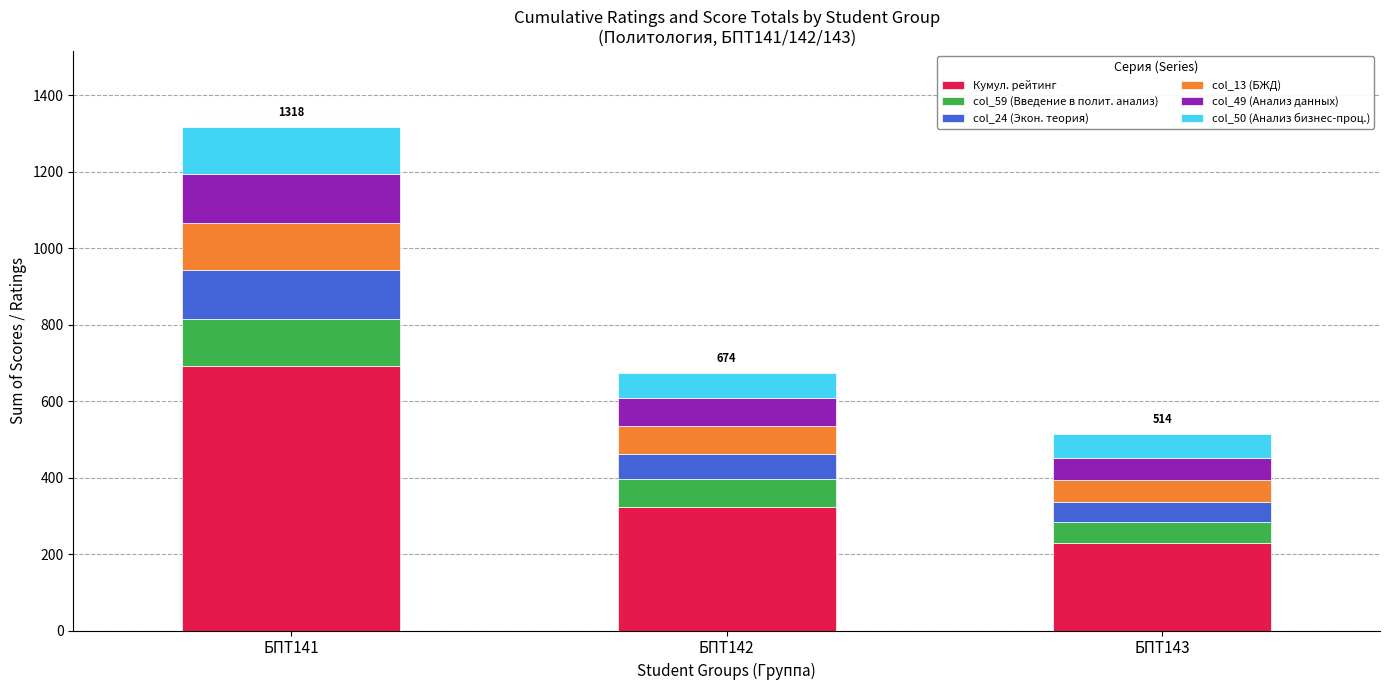

The value of Кумул. рейтинг at БПТ143 is 228. True or false?

True